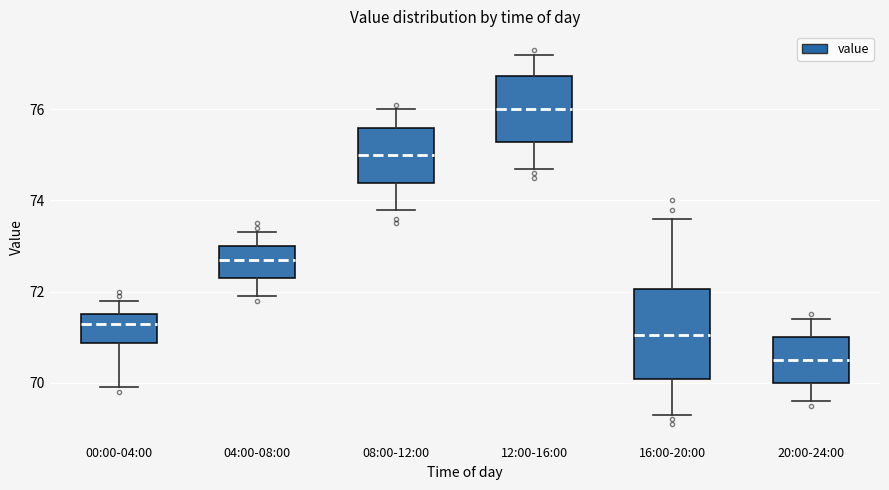

Reading left to right, read every box against the y-axis: the position of its median line, the range the box covers, and the ends of its whiskers. The values are not printed on the chart, so give them approximately, as read against the axis.

00:00-04:00: median 71.4, box 70.8 to 71.6, whiskers 70.0 to 71.8
04:00-08:00: median 72.8, box 72.4 to 73.0, whiskers 72.0 to 73.4
08:00-12:00: median 75.0, box 74.4 to 75.6, whiskers 73.8 to 76.0
12:00-16:00: median 76.0, box 75.2 to 76.8, whiskers 74.8 to 77.2
16:00-20:00: median 71.0, box 70.0 to 72.0, whiskers 69.4 to 73.6
20:00-24:00: median 70.6, box 70.0 to 71.0, whiskers 69.6 to 71.4